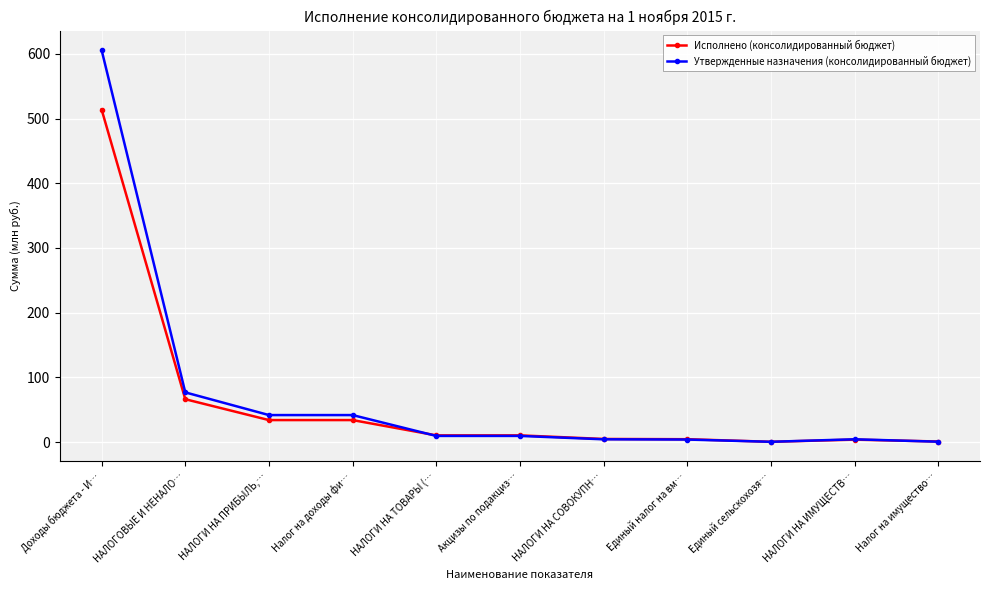

What position from the left is НАЛОГИ НА СОВОКУПН…?

7